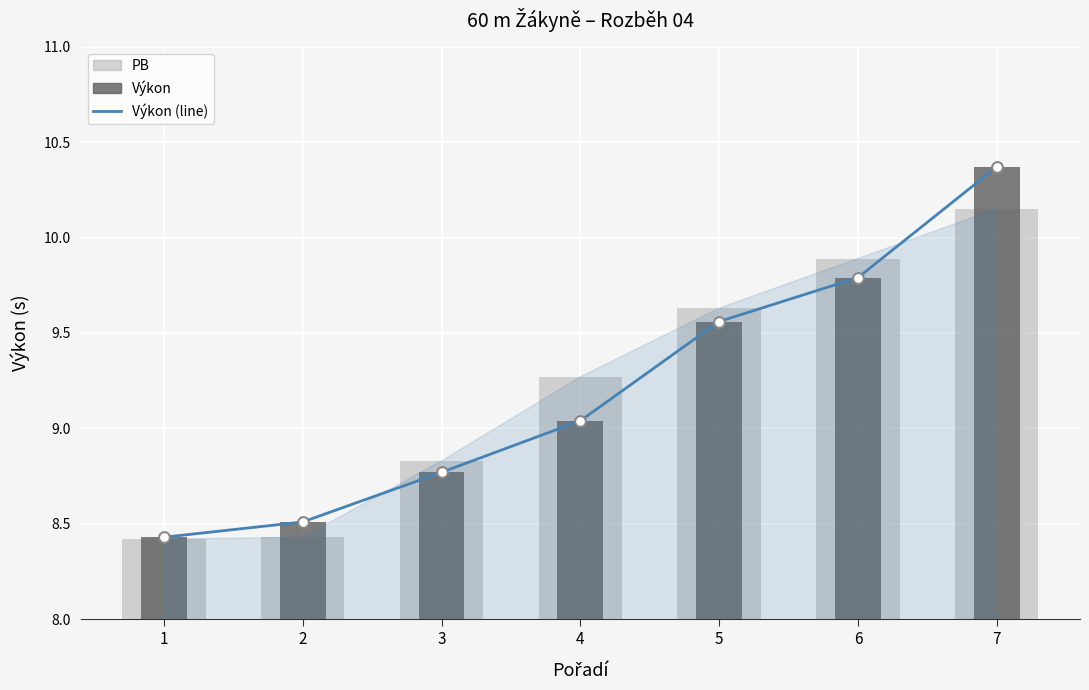

What is the total value across all series at 6?

29.5